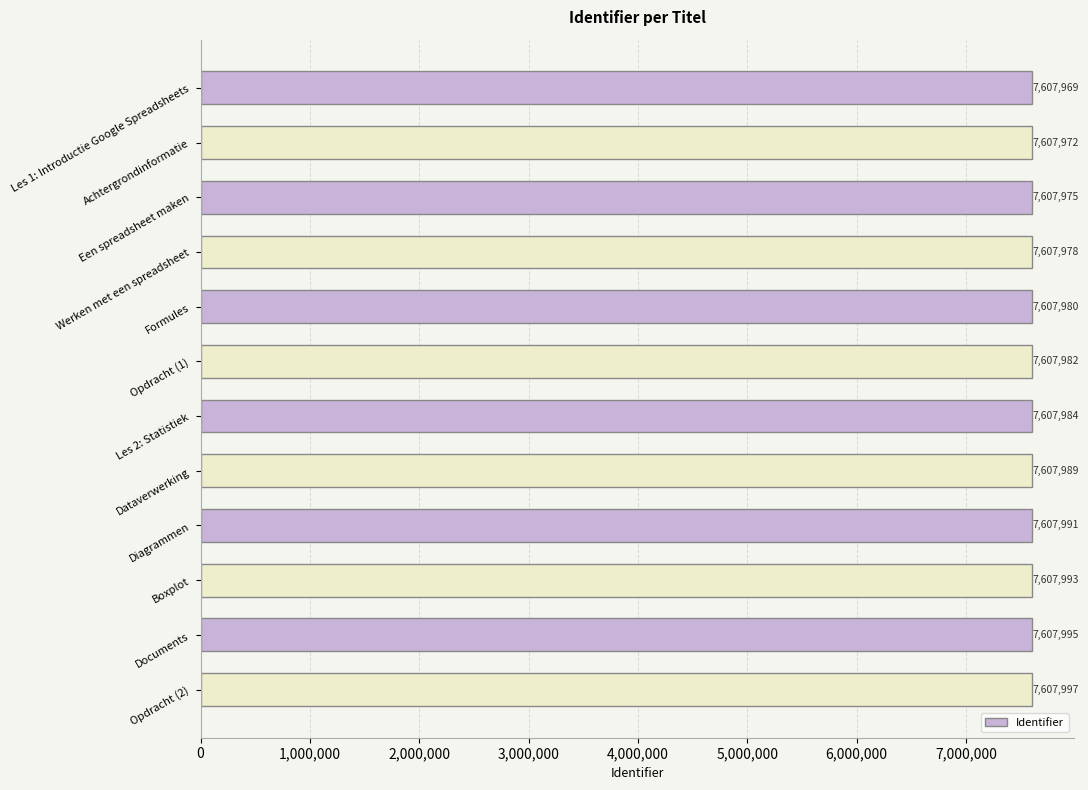

What is the minimum value shown in the chart?

7607969